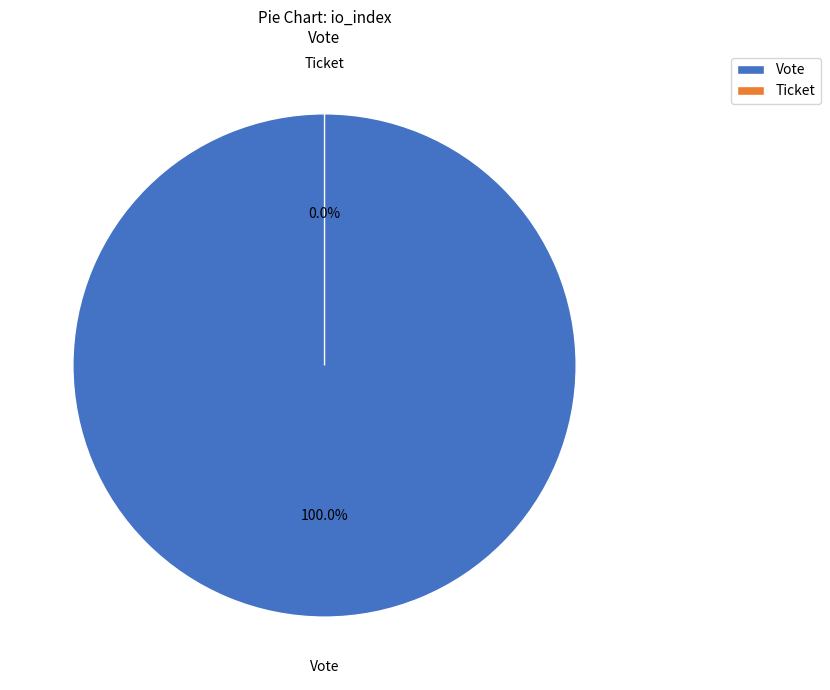

Count the number of slices in the pie.

2